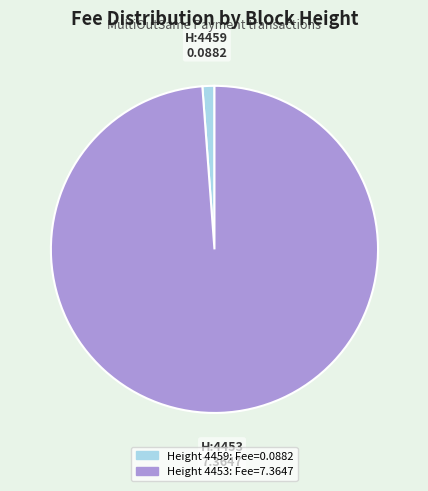

Is there any slice that represents more than half of the pie?

Yes